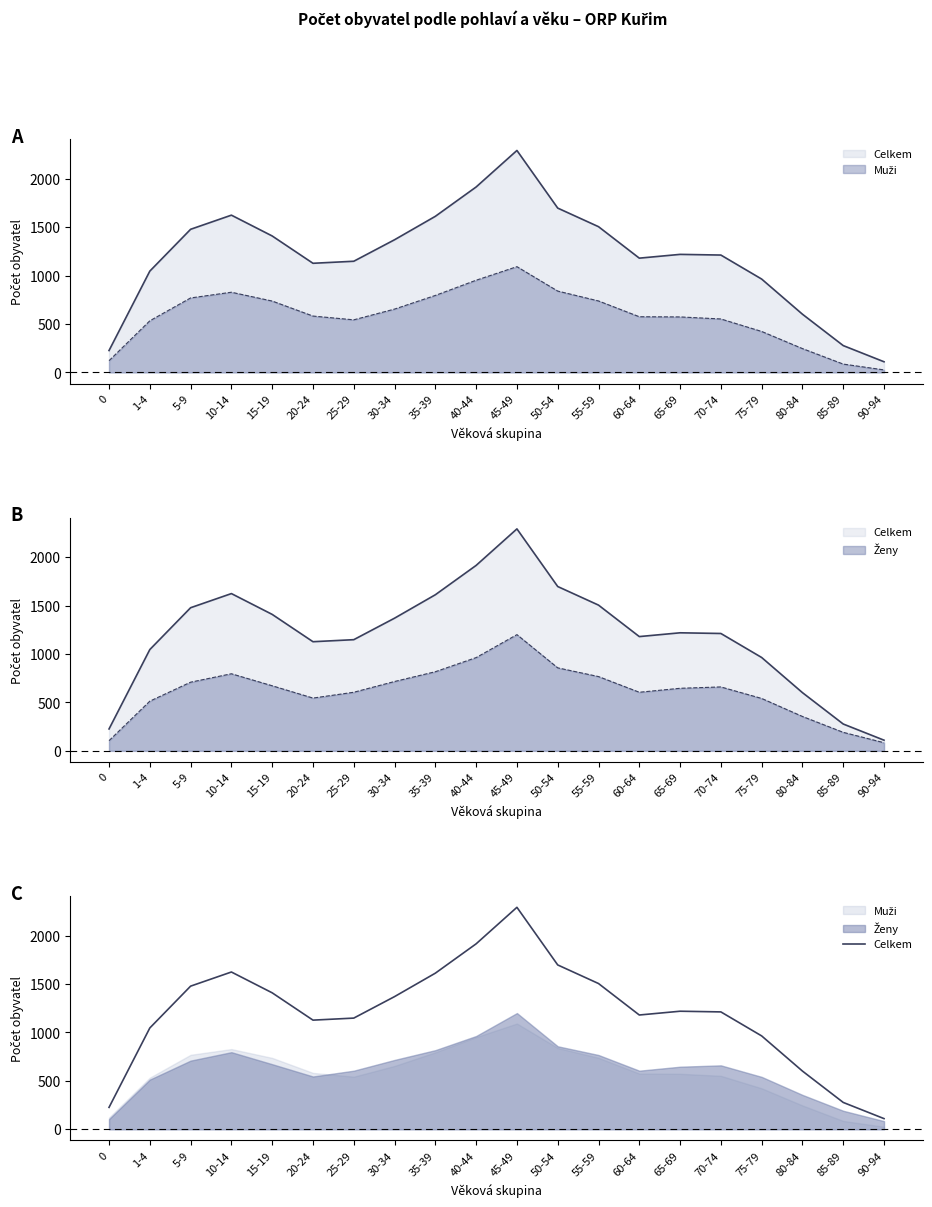

List the labels in order of value, smallest first.

90-94, 0, 85-89, 80-84, 75-79, 1-4, 20-24, 25-29, 60-64, 70-74, 65-69, 30-34, 15-19, 5-9, 55-59, 35-39, 10-14, 50-54, 40-44, 45-49